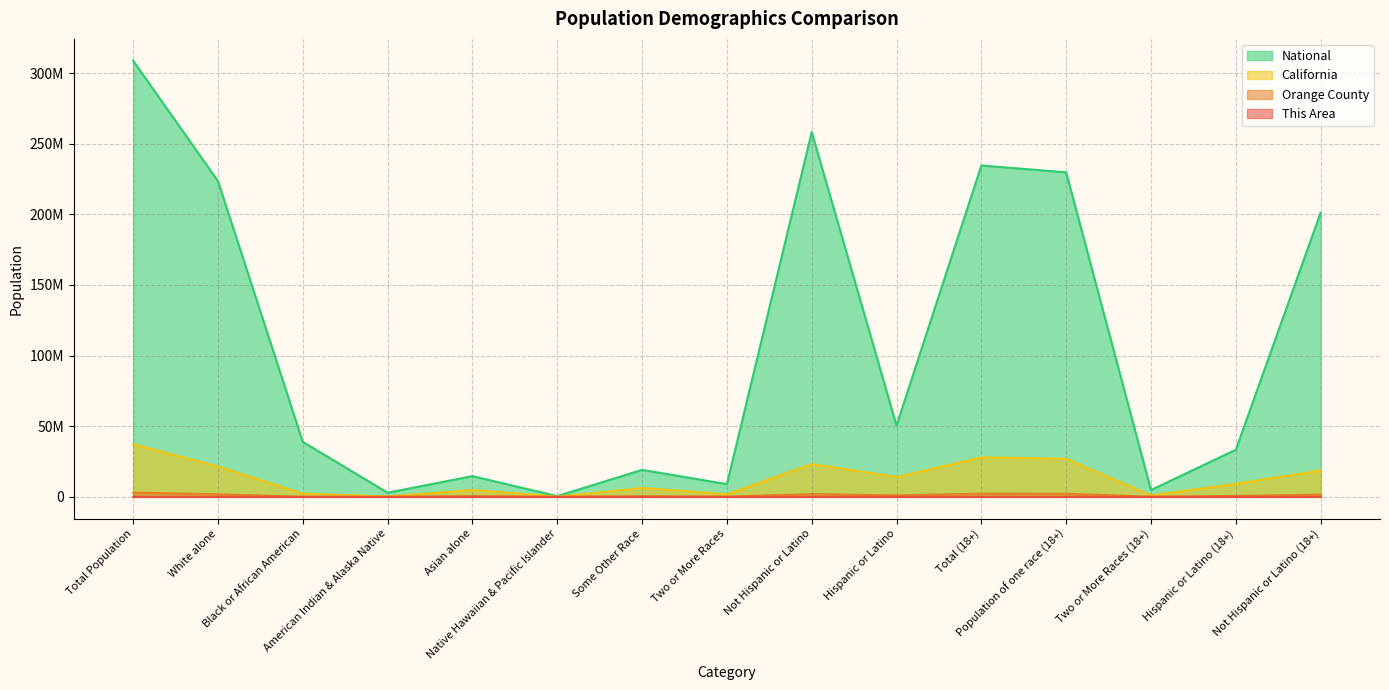

What is the sum of the California values at Some Other Race and Not Hispanic or Latino?

29557609